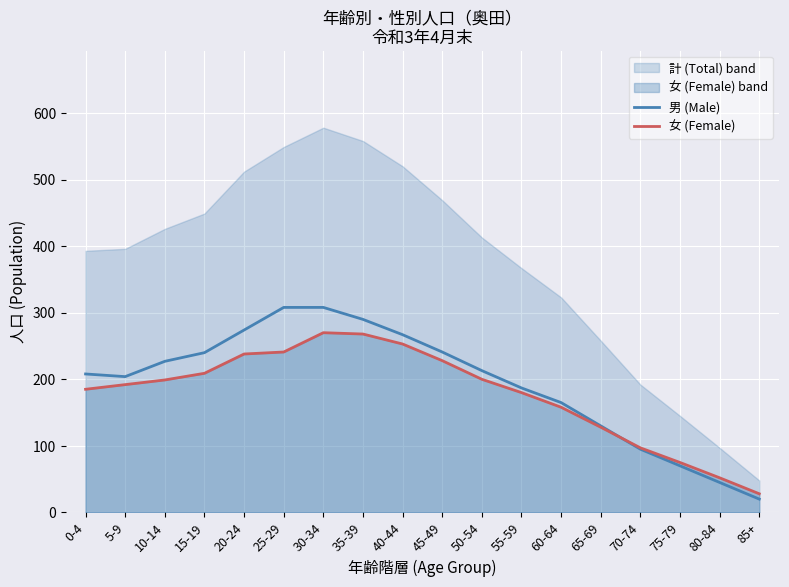

What is the greatest value displayed?

308